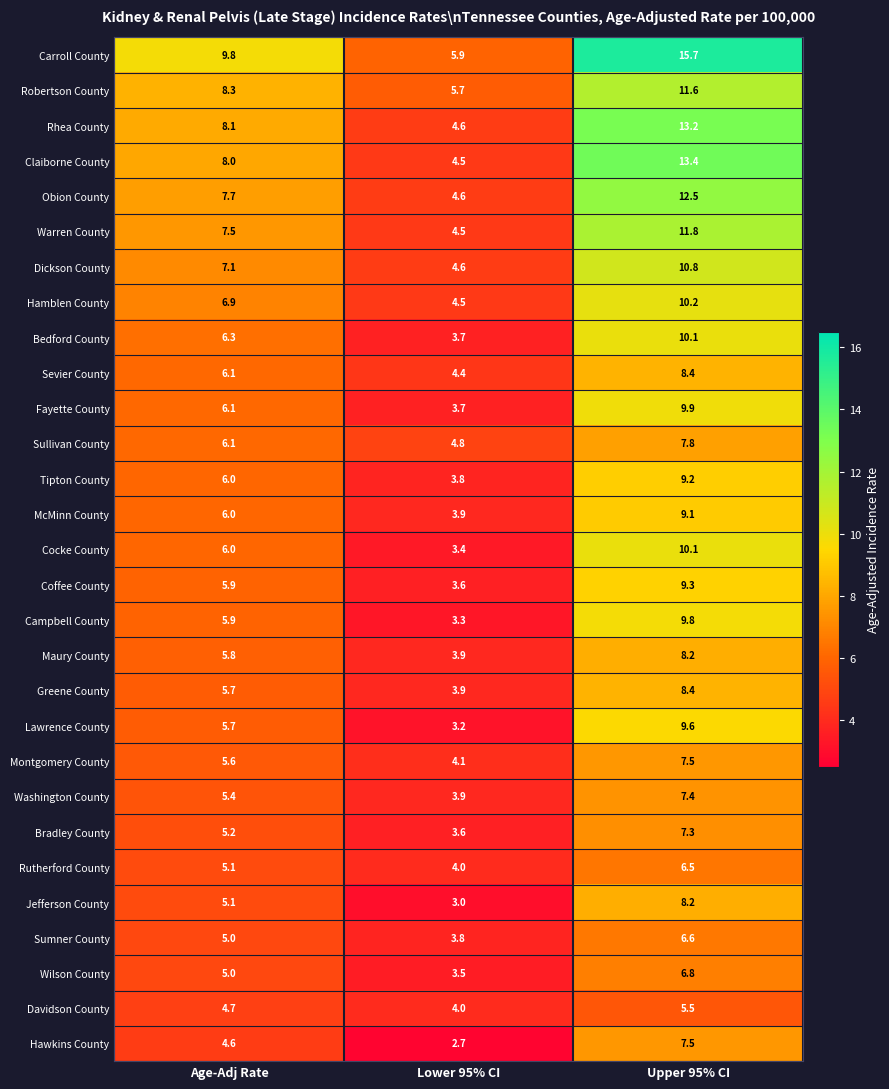

What is the difference between the highest and lowest values at Upper 95% CI?

10.2